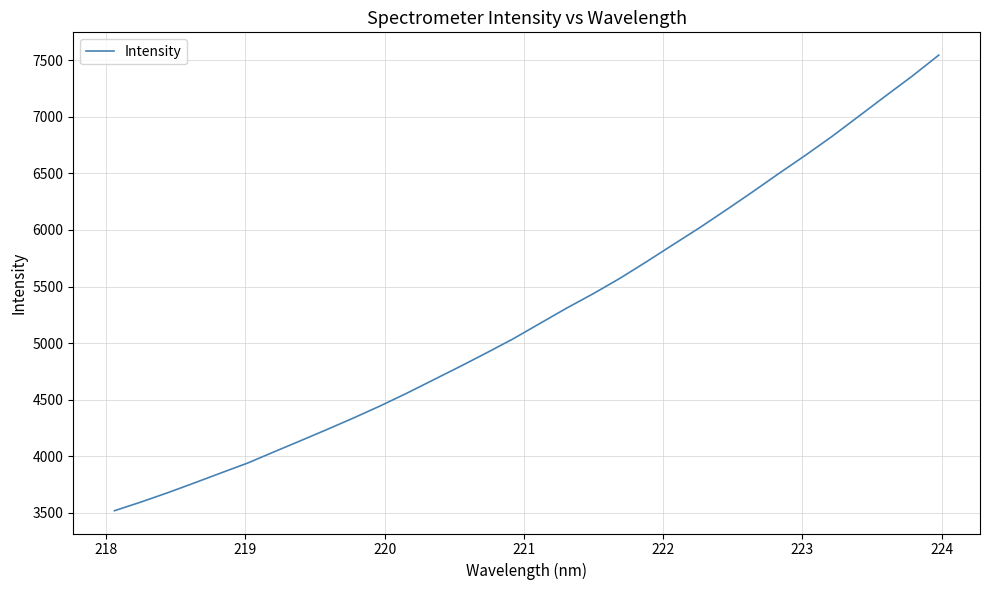

How many lines are shown in the chart?

1